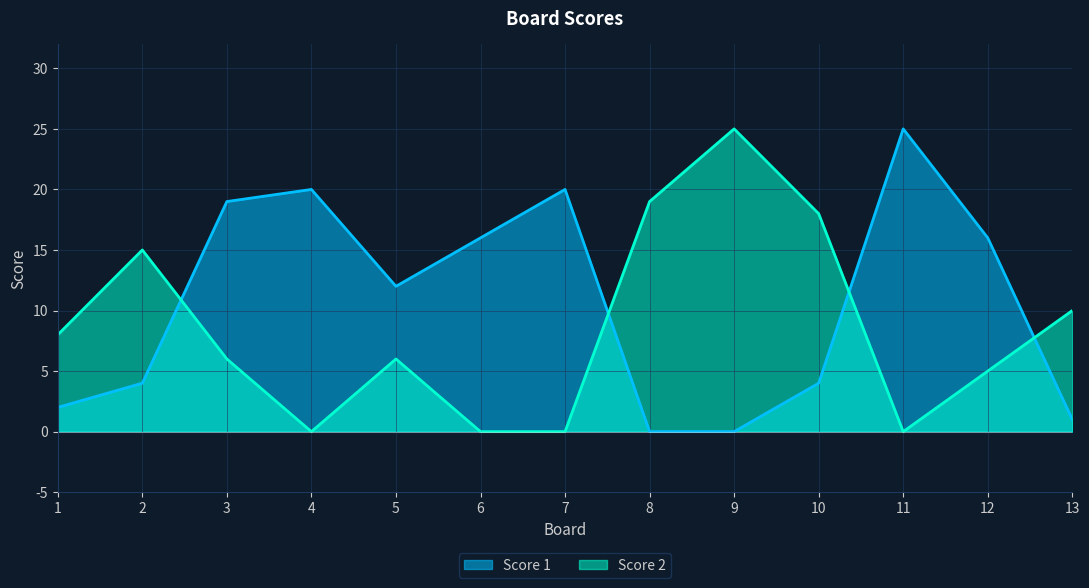

Which series ends up on top after the final intersection of Score 1 and Score 2?

Score 2